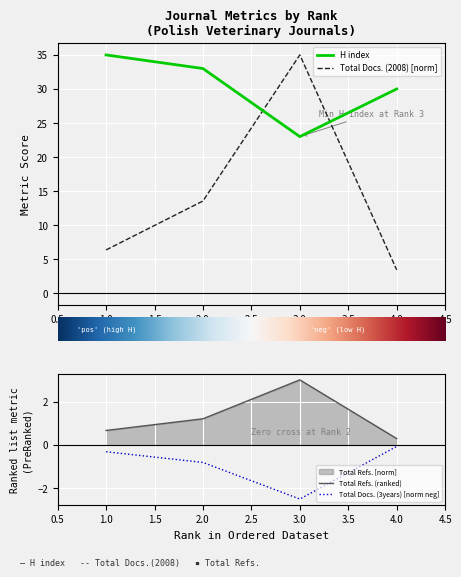

At which label does Total Refs. first exceed 1?

2